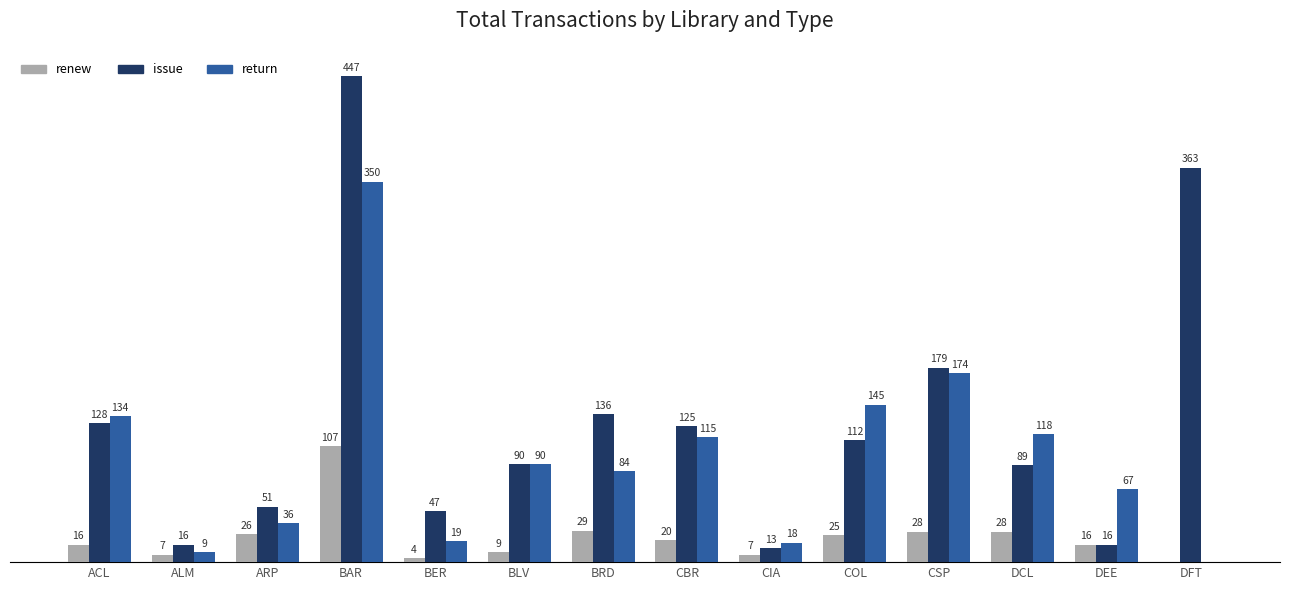

Is the value of return at ALM greater than the value of issue at ARP?

No